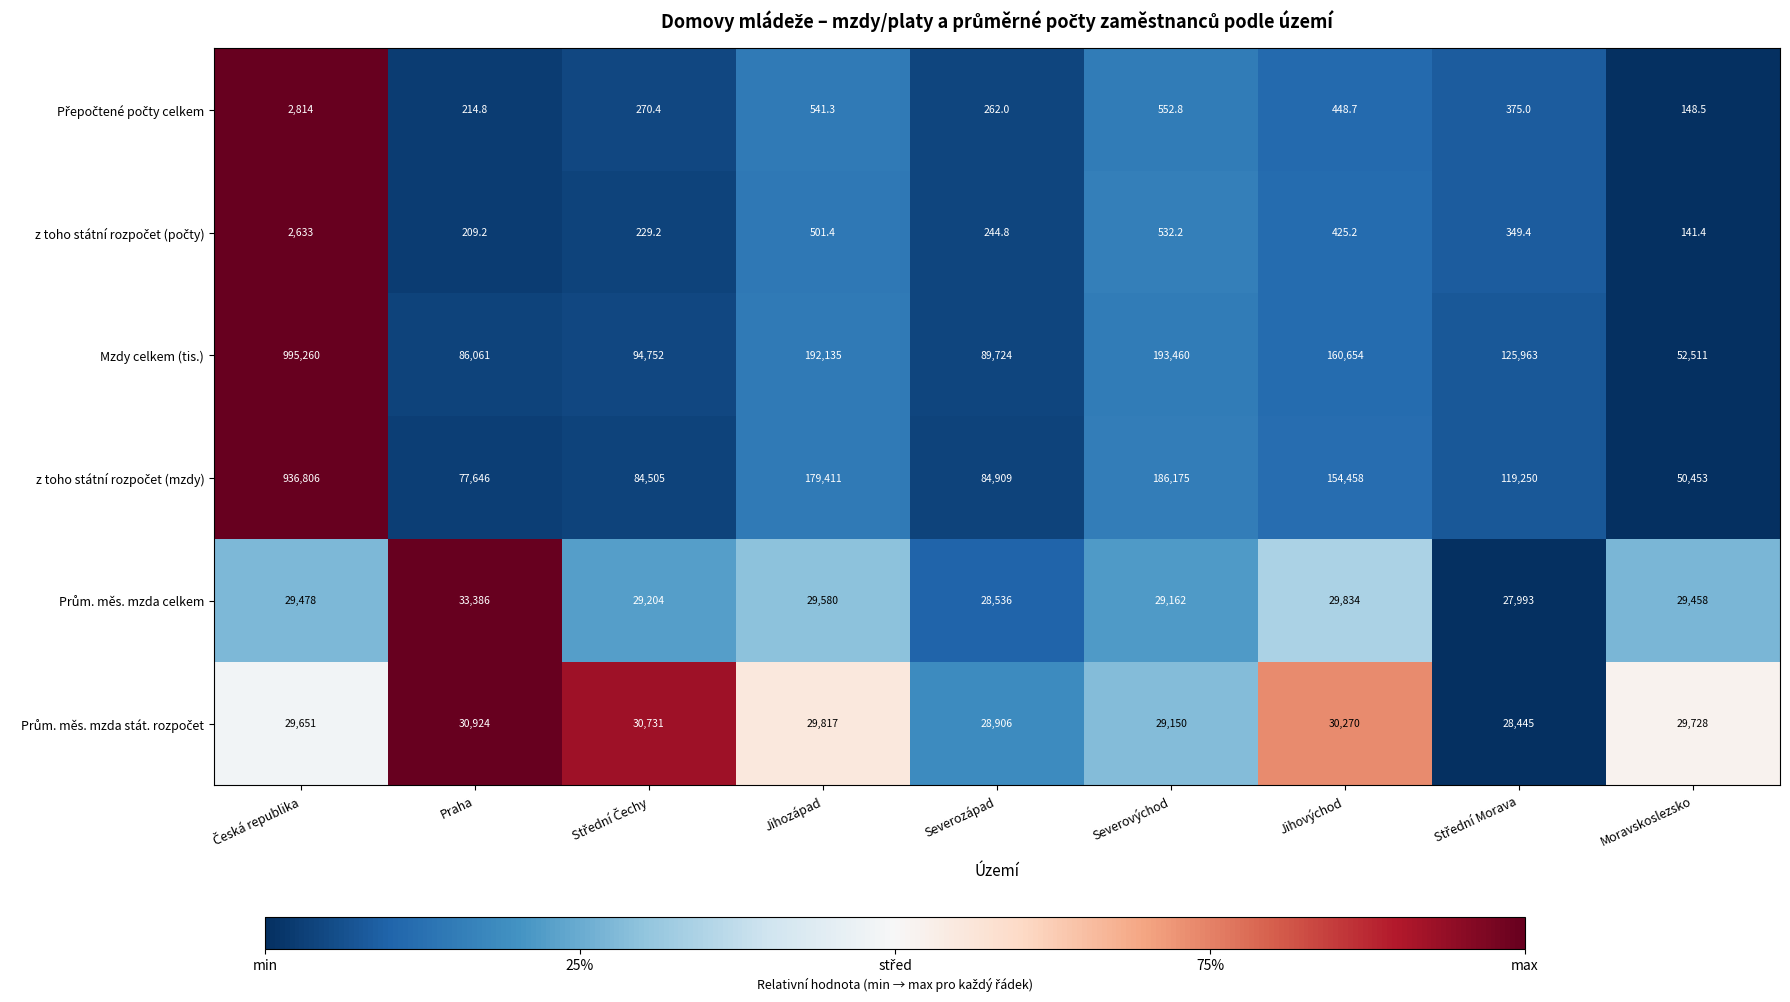

What is the average value of the Mzdy celkem (tis.) series?

221168.9